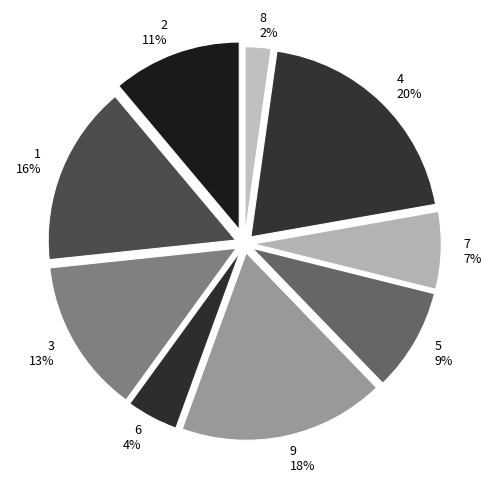

Is 7 the majority of the pie?

No